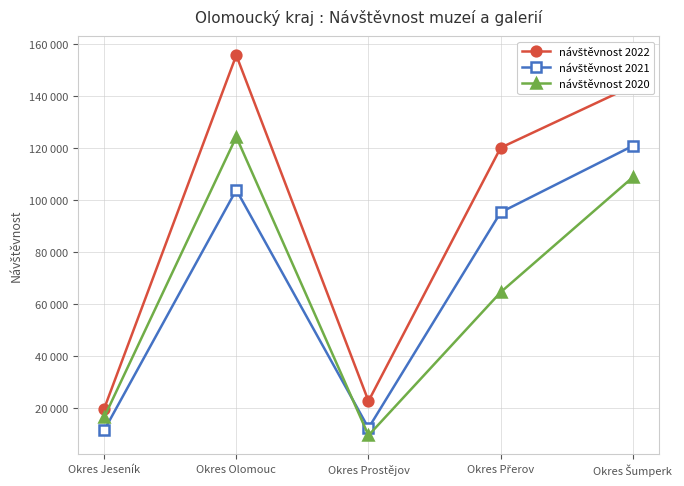

Does the chart have visible grid lines?

Yes